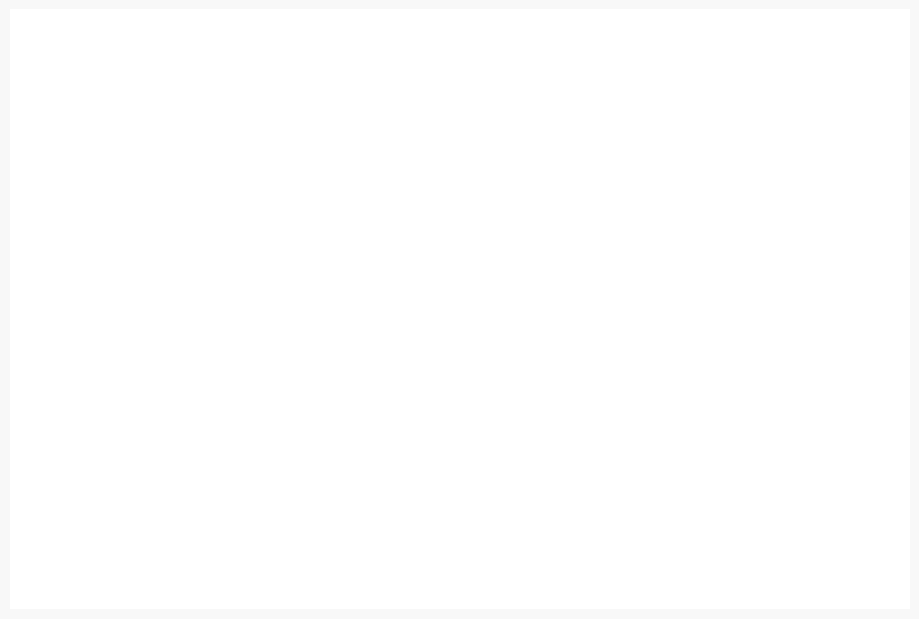

Is there a majority slice in this chart?

No